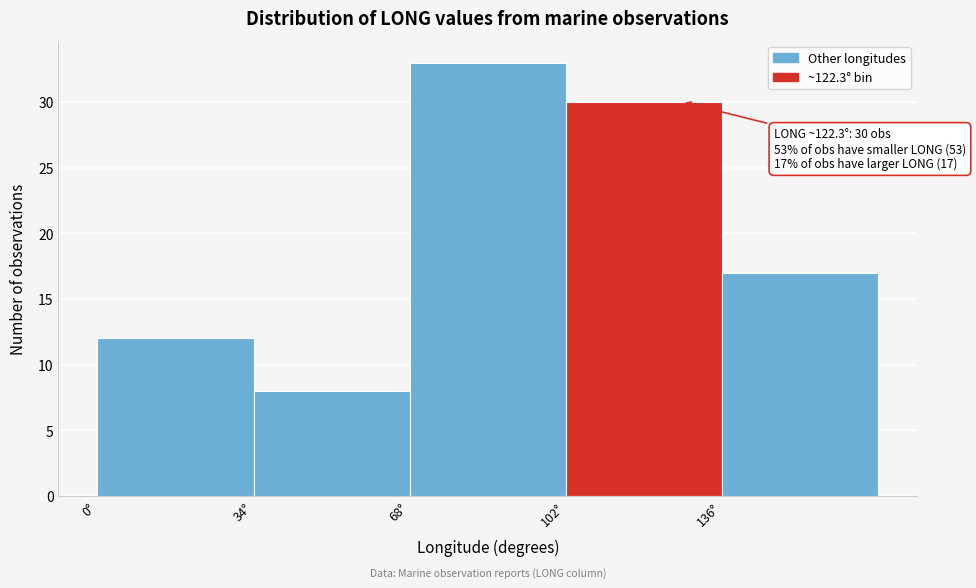

Which range on the x-axis has the tallest bar?

68 to 102